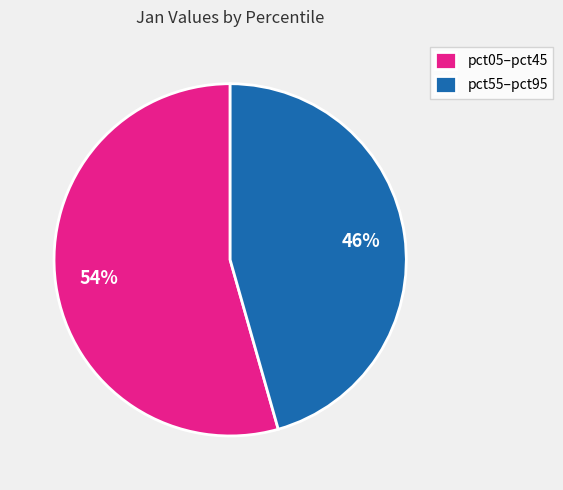

Count the number of slices in the pie.

2